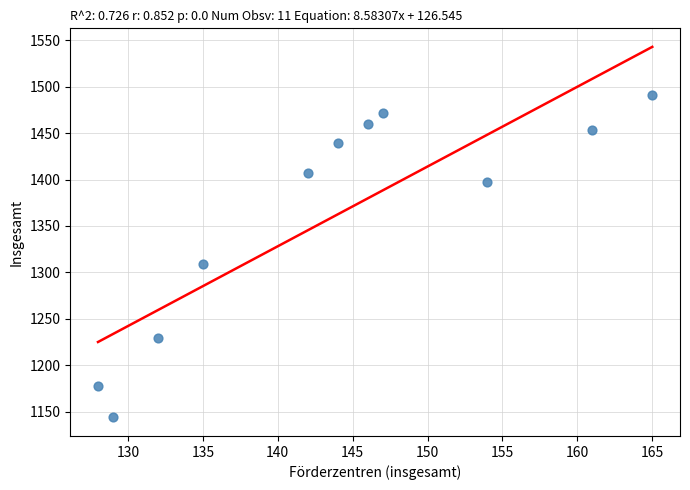

What Y value in the scatter plot is closest to 1317?

1309